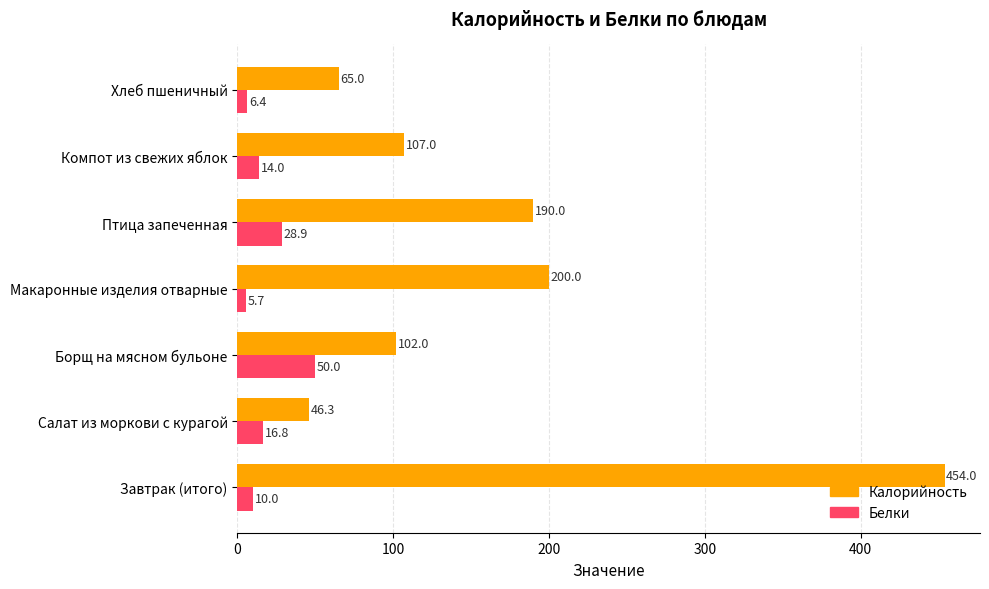

What is the difference between the highest and lowest values at Птица запеченная?

161.1